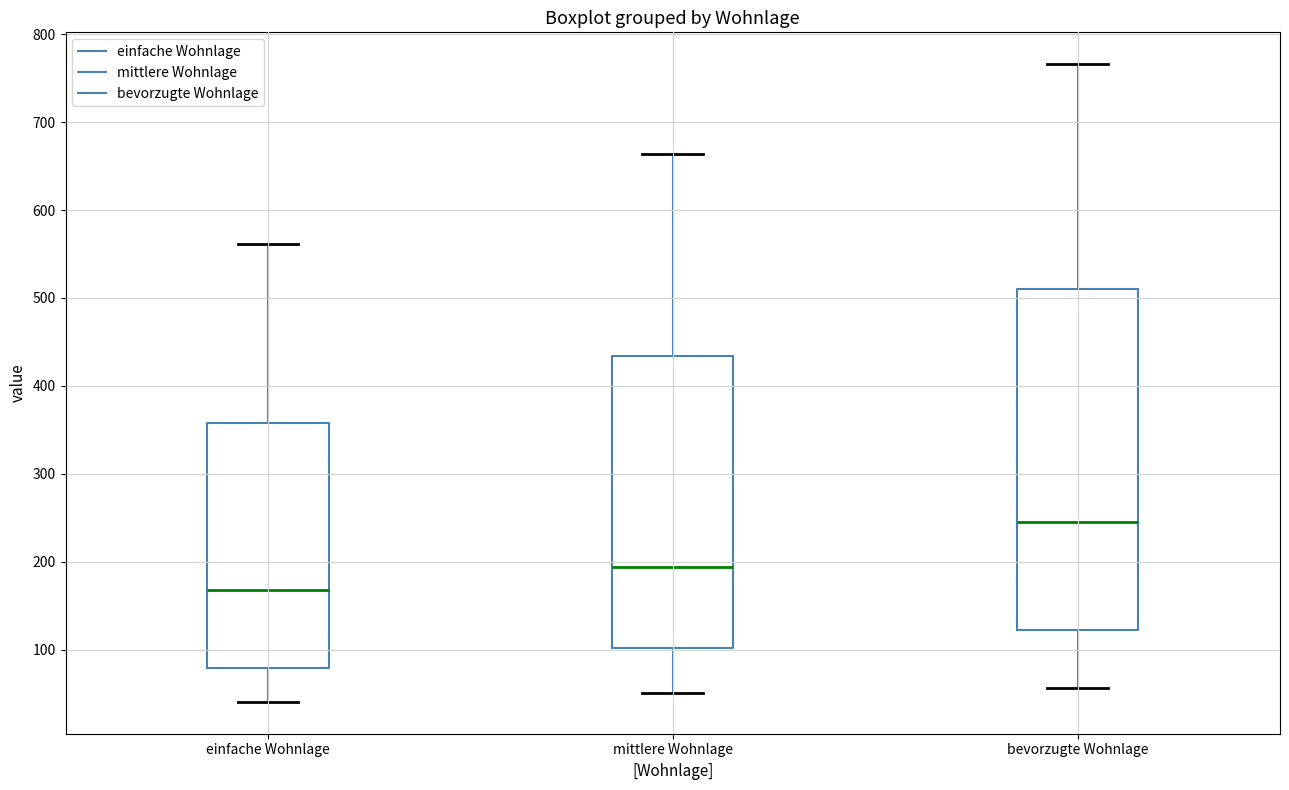

Which box's median line is the lowest?

einfache Wohnlage